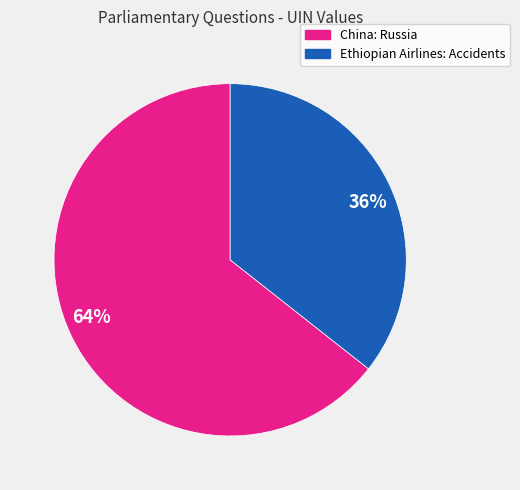

How many segments does this pie chart have?

2